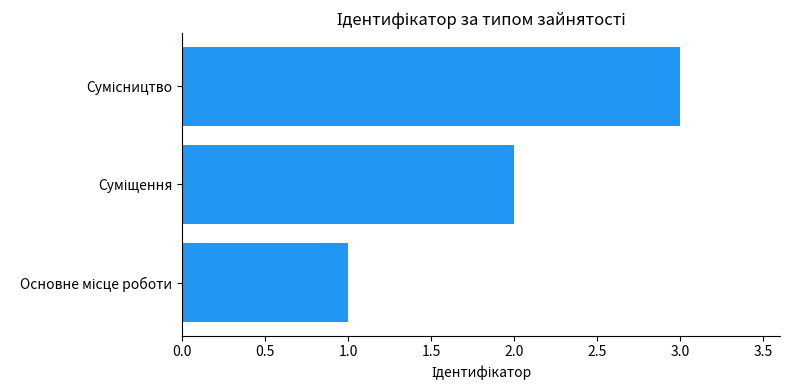

How many bars are there in total?

3